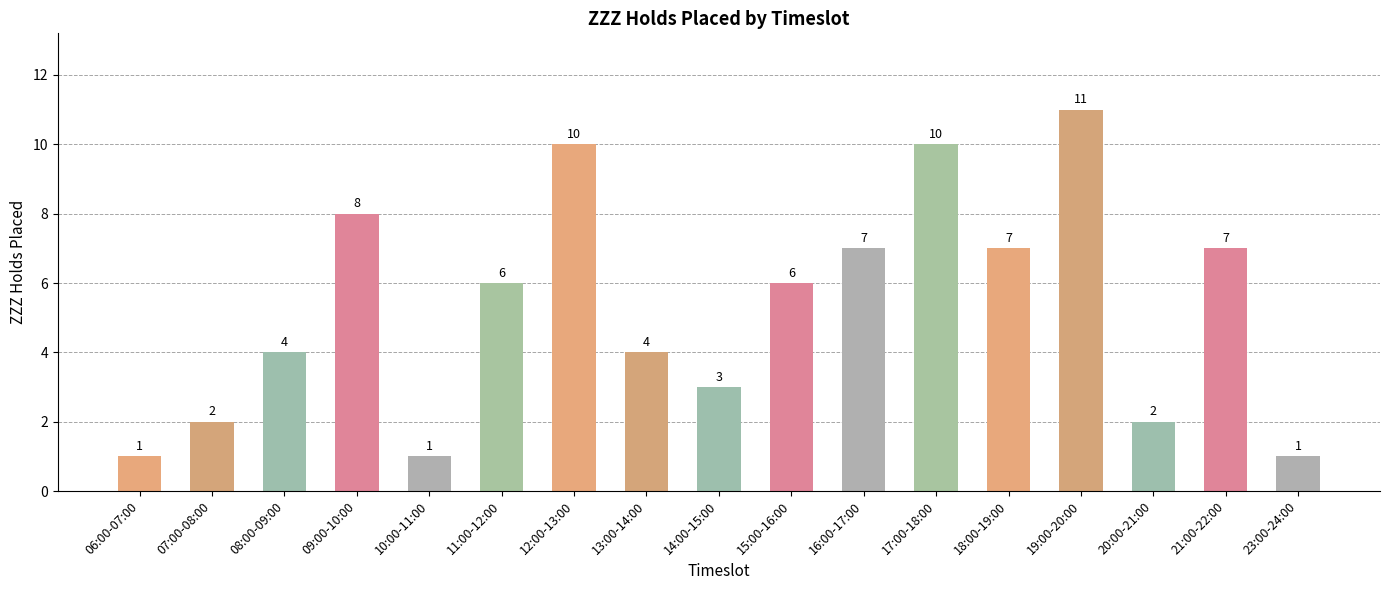

The chart shows a value of 8 at 09:00-10:00. True or false?

True